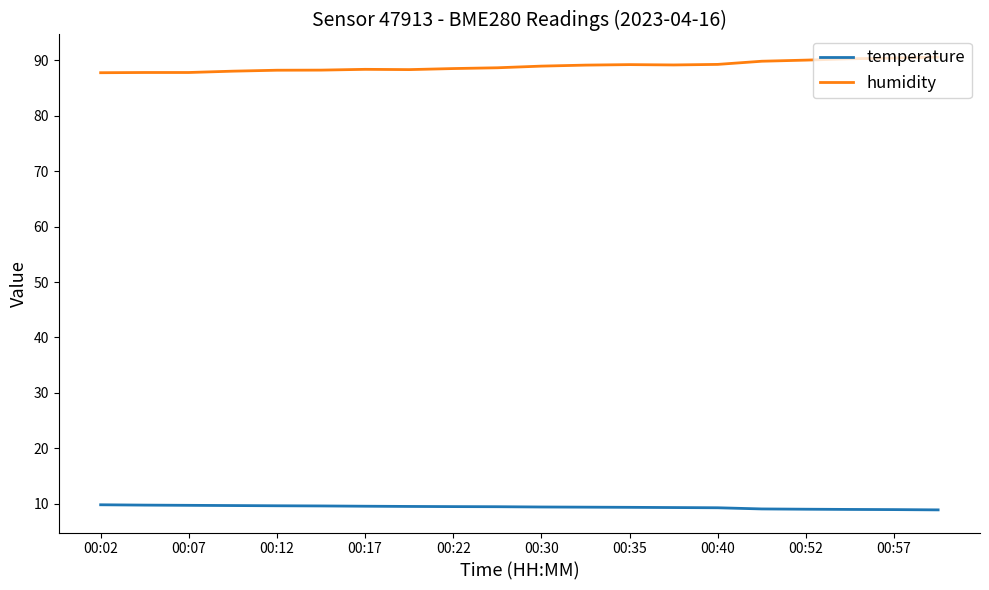

What is the minimum value shown in the chart?

8.9